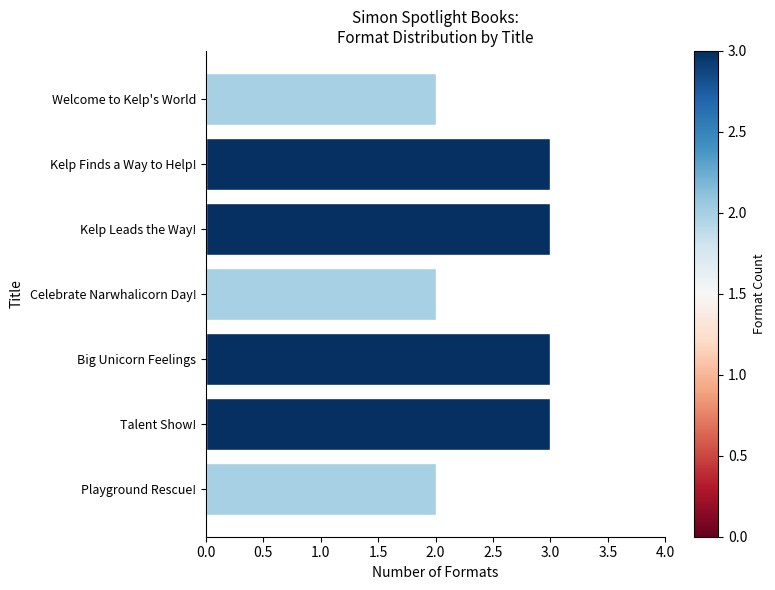

Is it true that the value at Welcome to Kelp's World is 3?

False